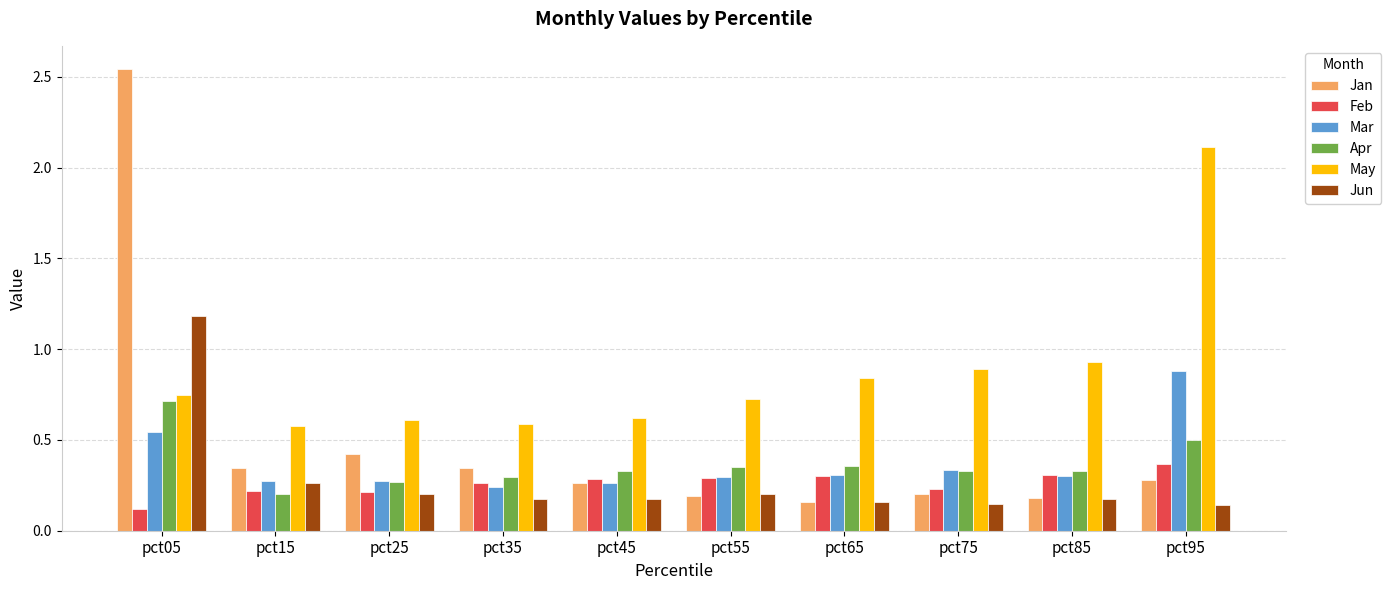

What is the difference between the maximum and second lowest values in the Jan series?

2.4